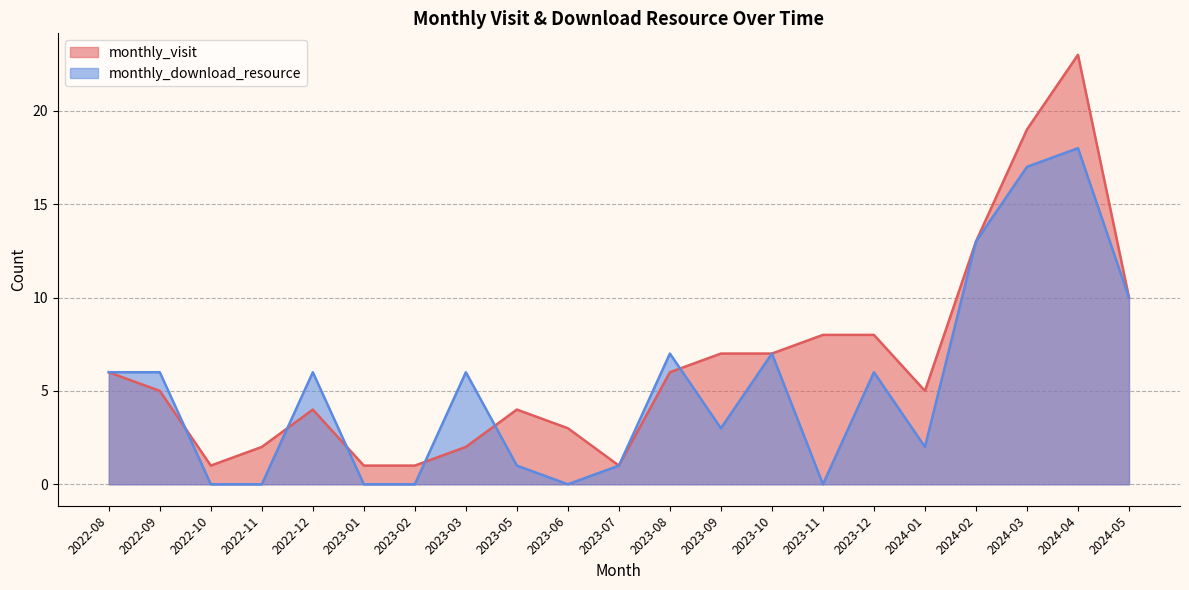

Where is monthly_download_resource nearest to the value 9?

2024-05